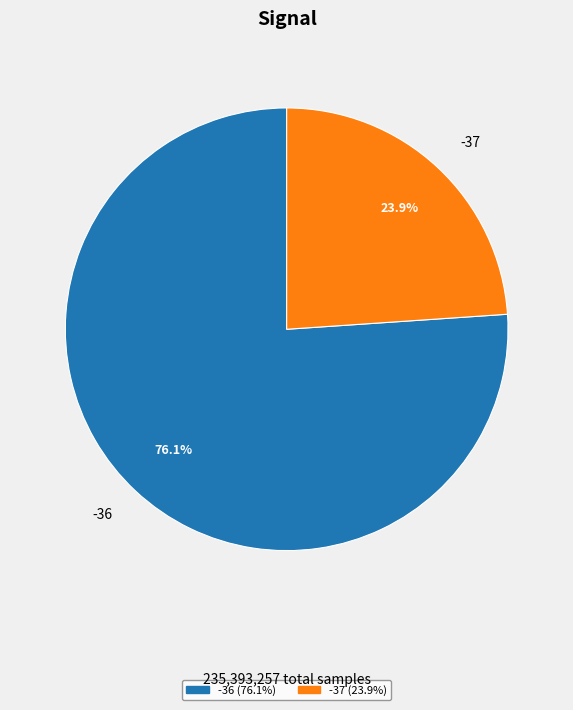

Rank the categories by value from highest to lowest.

-36, -37